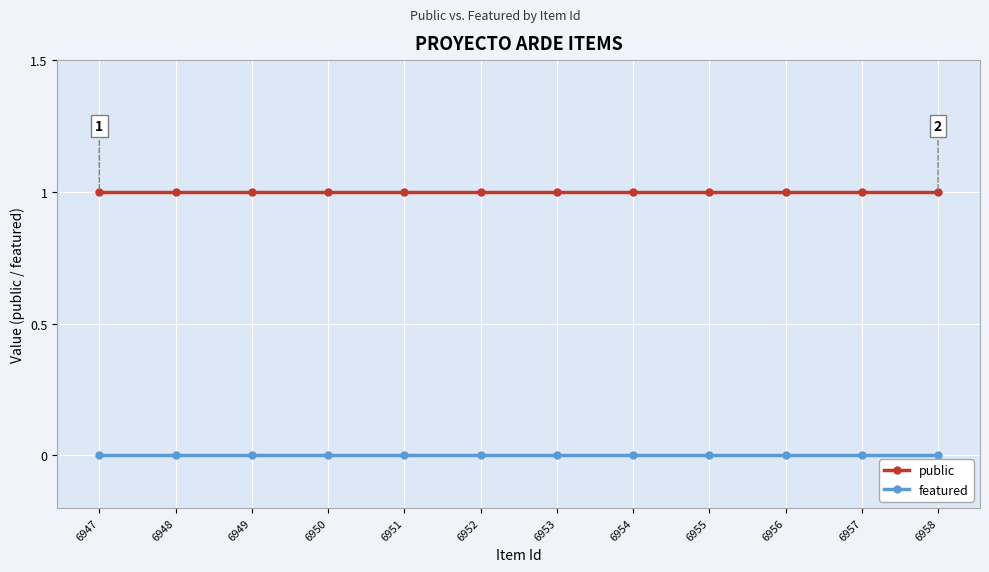

List the series in order of their overall mean, highest first.

public, featured